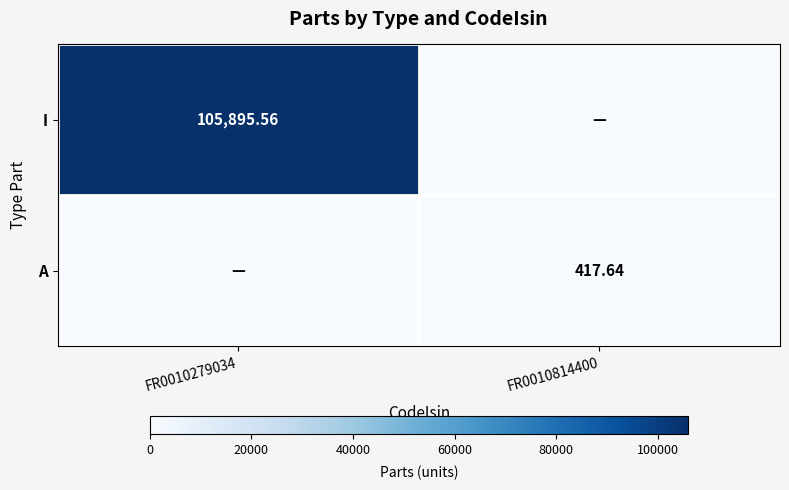

How many values in A are above zero?

1